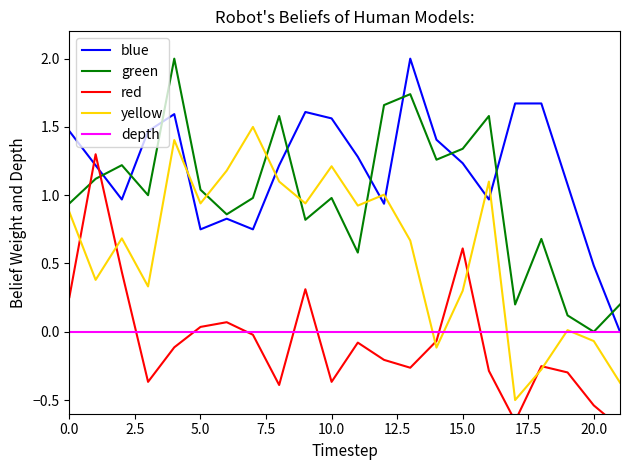

What is the greatest value displayed?

2.0